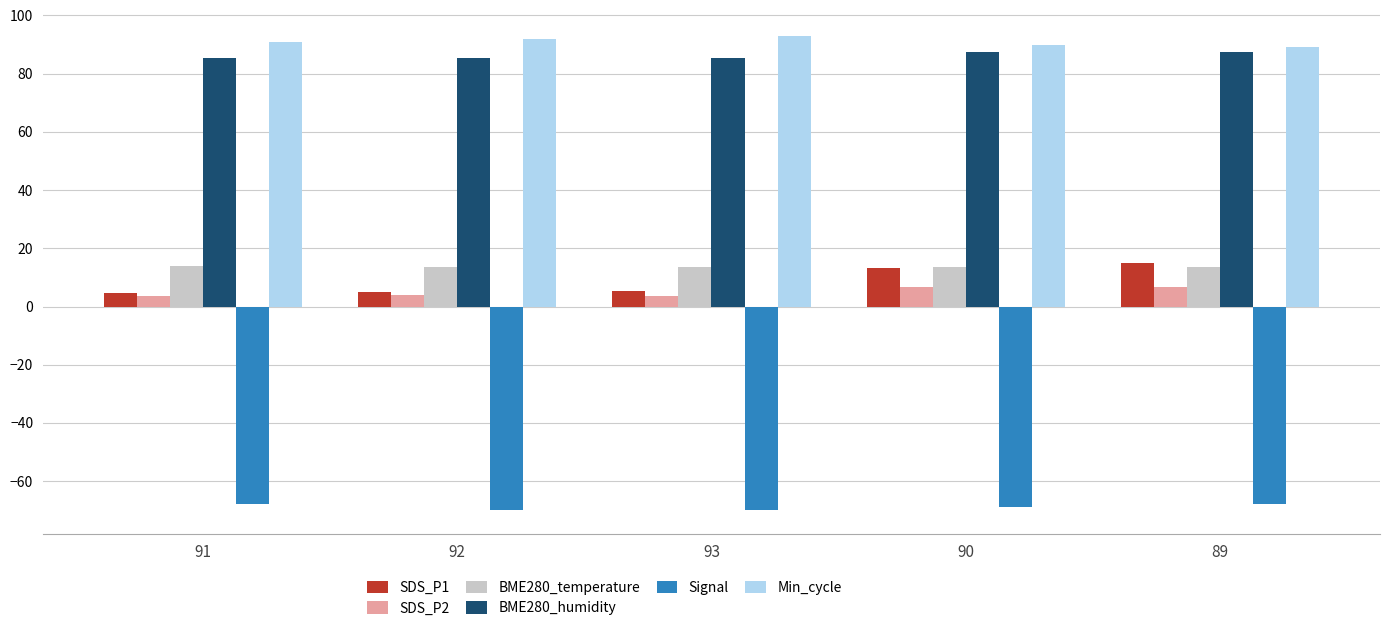

What is the greatest value displayed?

93.0